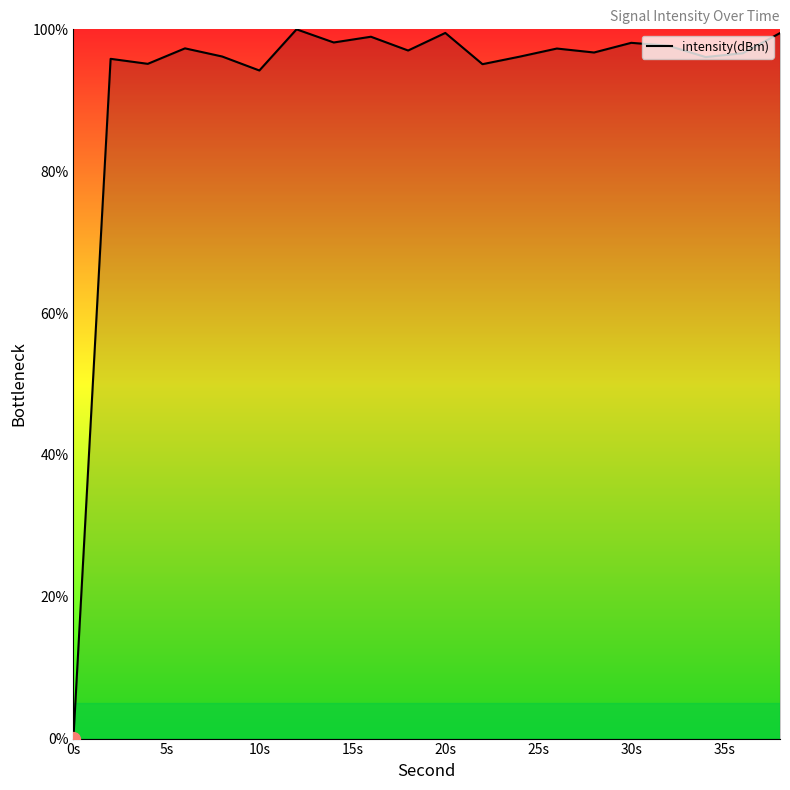

What is the greatest value displayed?

100.0